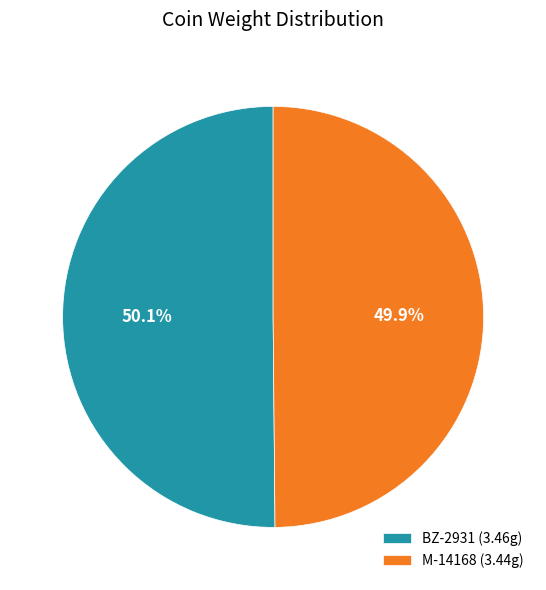

Is the sum of M-14168 (3.44g) and BZ-2931 (3.46g) greater than half?

Yes